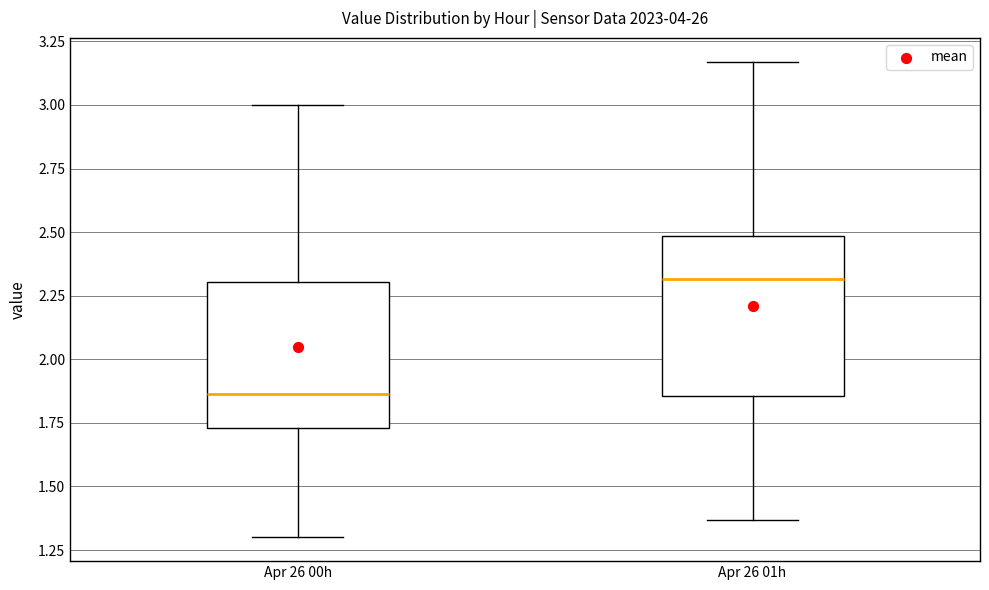

Where is the lower edge of the box for Apr 26 01h on the y-axis? The values are not printed on the chart, so give them approximately, as read against the axis.

1.85